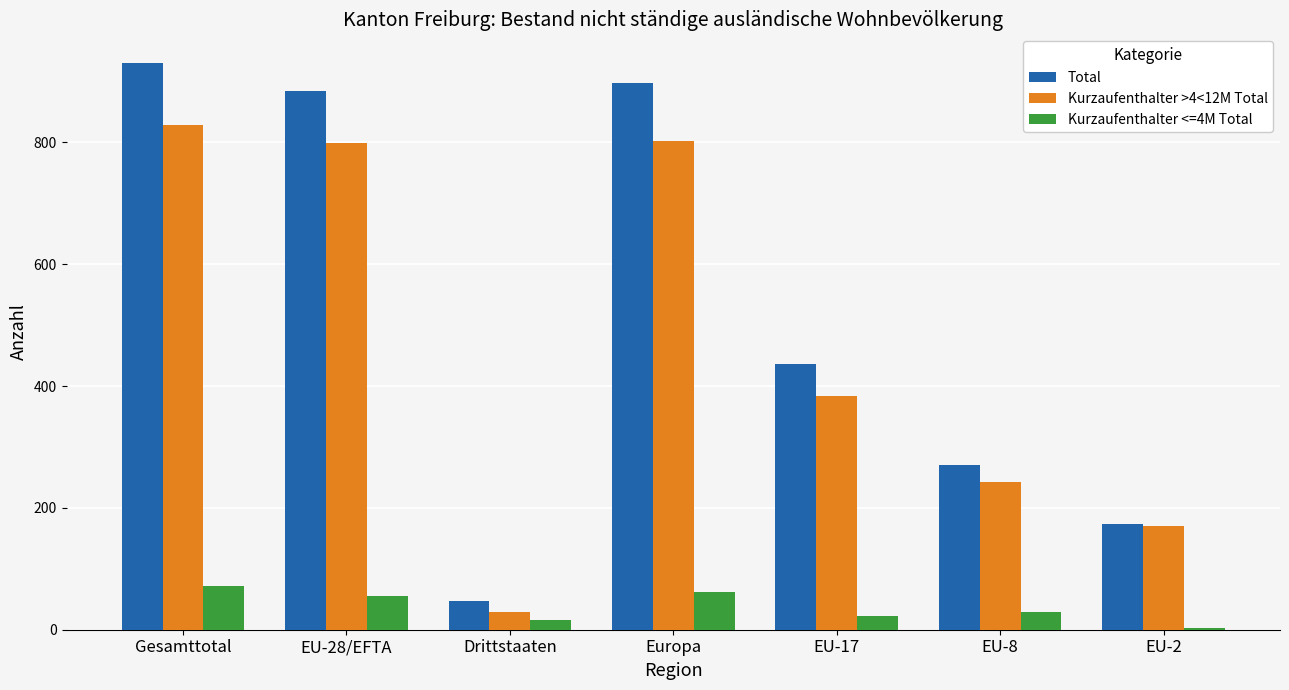

Which series changed the most between Europa and EU-2?

Total